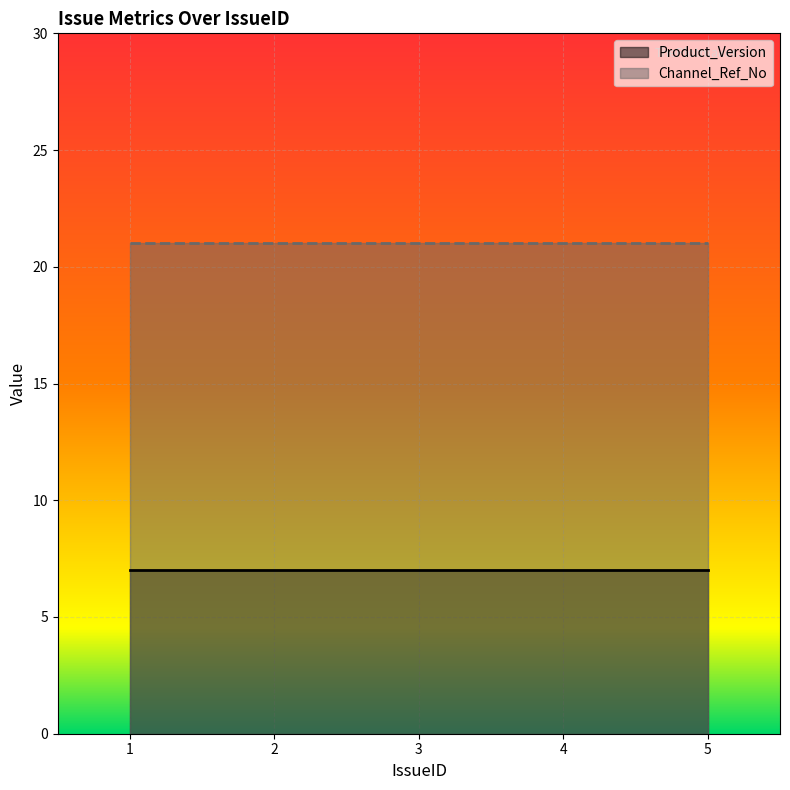

At which label is Product_Version closest to 7?

1